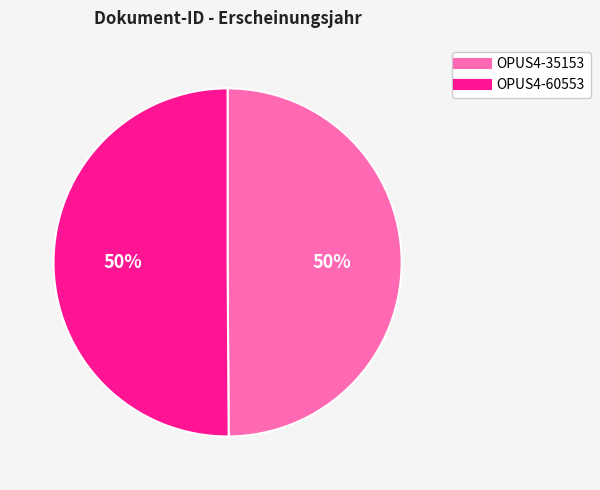

True or false: OPUS4-35153 accounts for 56% of the total.

False